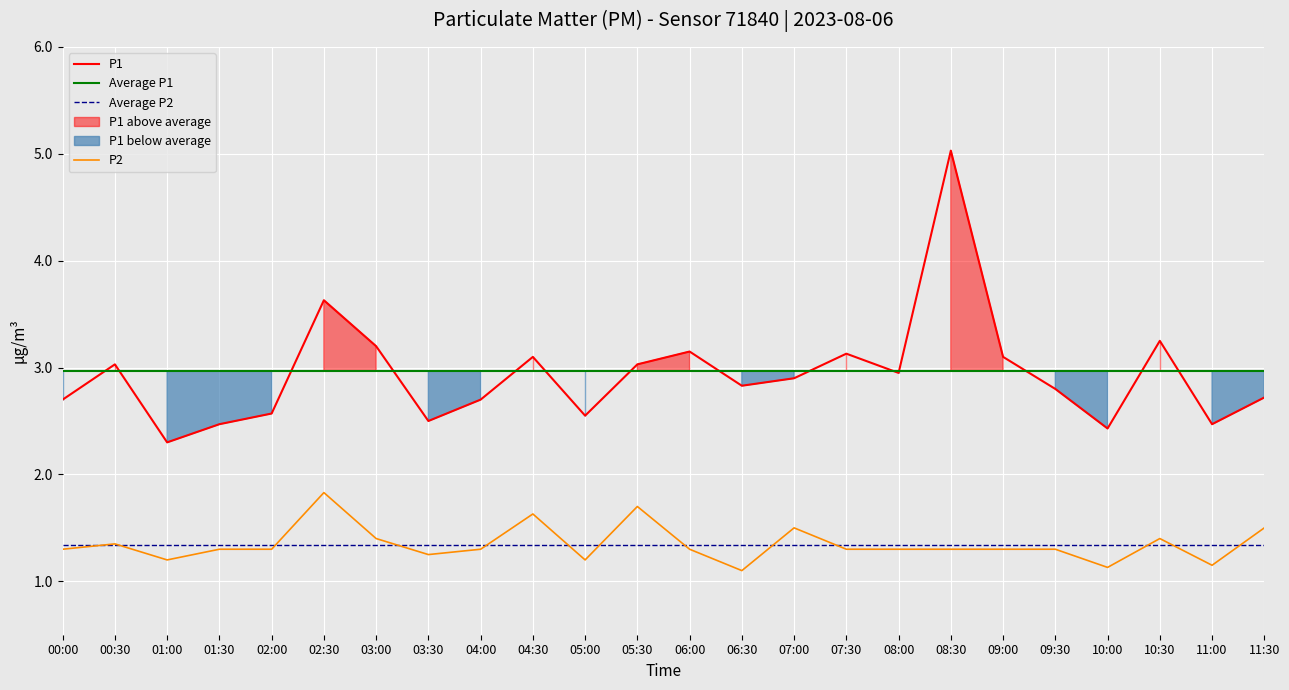

What is the average value of the P2 series?

1.3